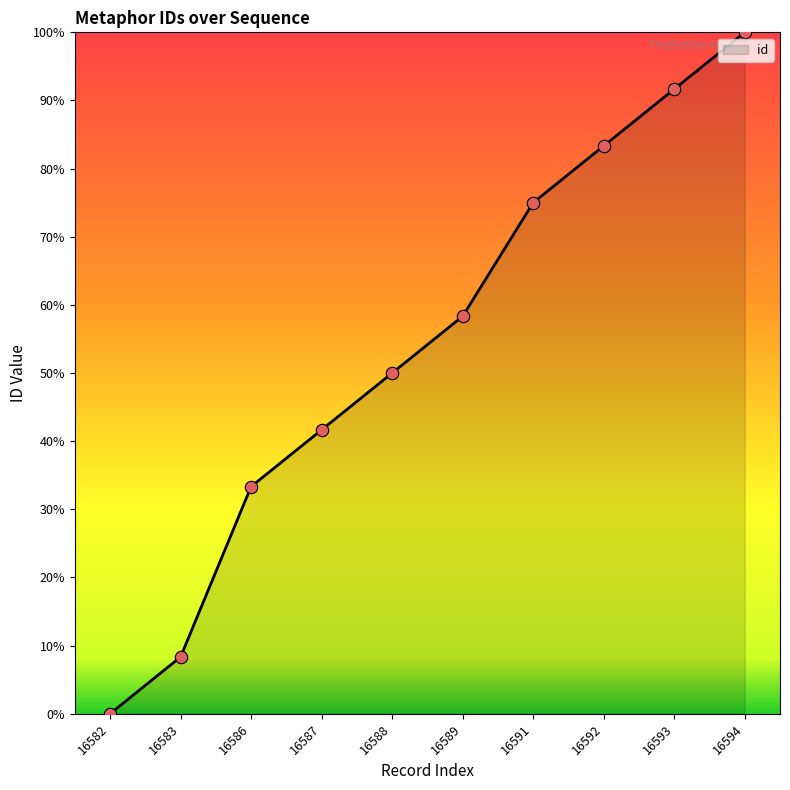

Which has a higher value, 16586 or 16587?

16587